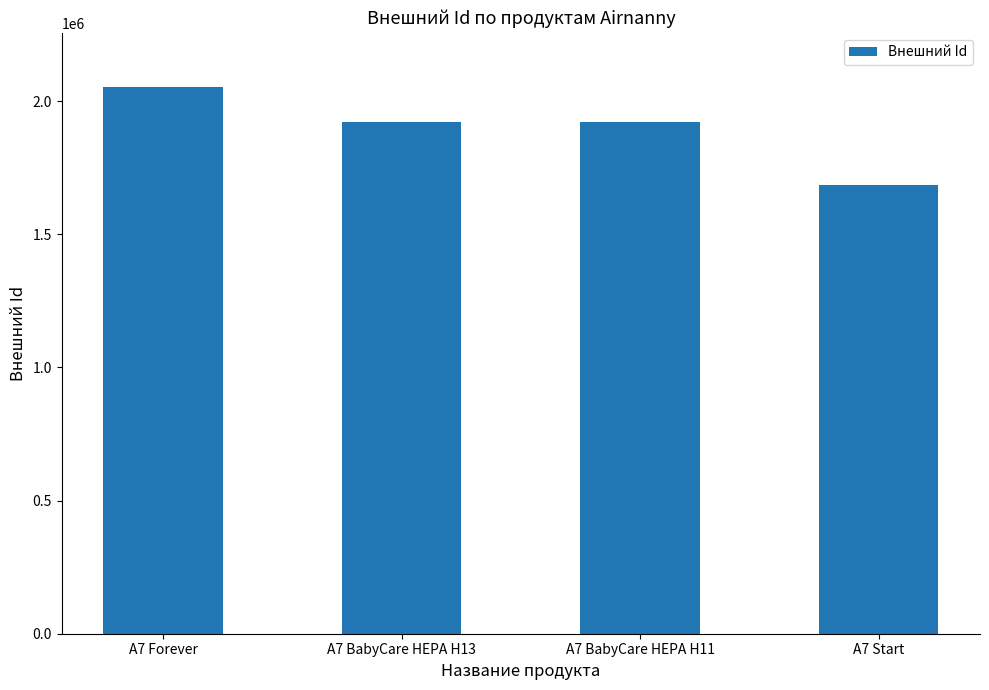

What is the difference between the values at A7 BabyCare HEPA H11 and A7 Forever?

128986